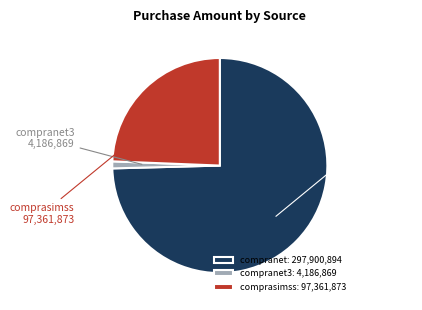

How many slices are in this pie chart?

3